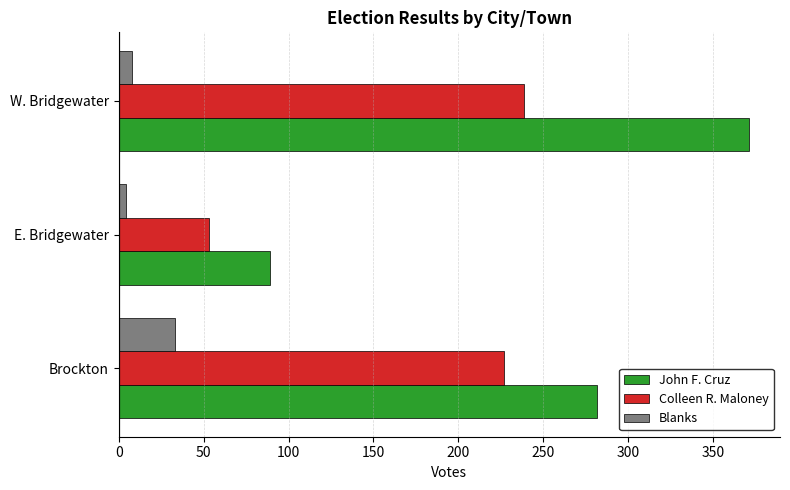

The Colleen R. Maloney series shows 329 at Brockton. True or false?

False